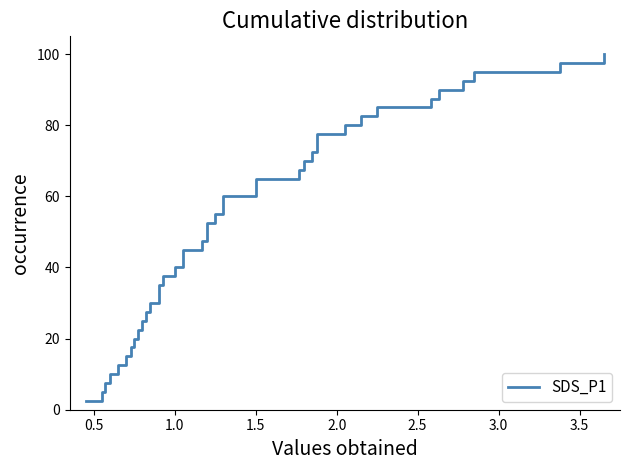

What is the value of the 17th point from the left?

42.5